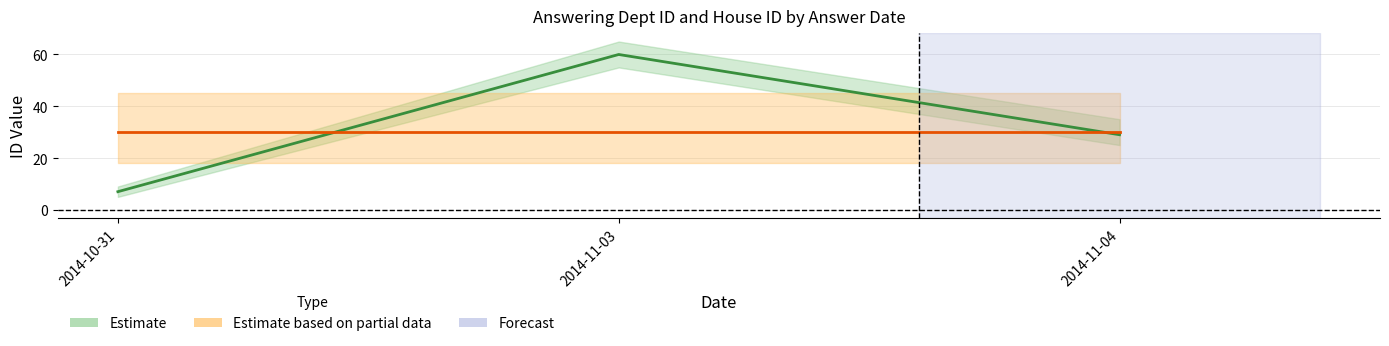

Which series has the largest total across all categories?

answering dept id